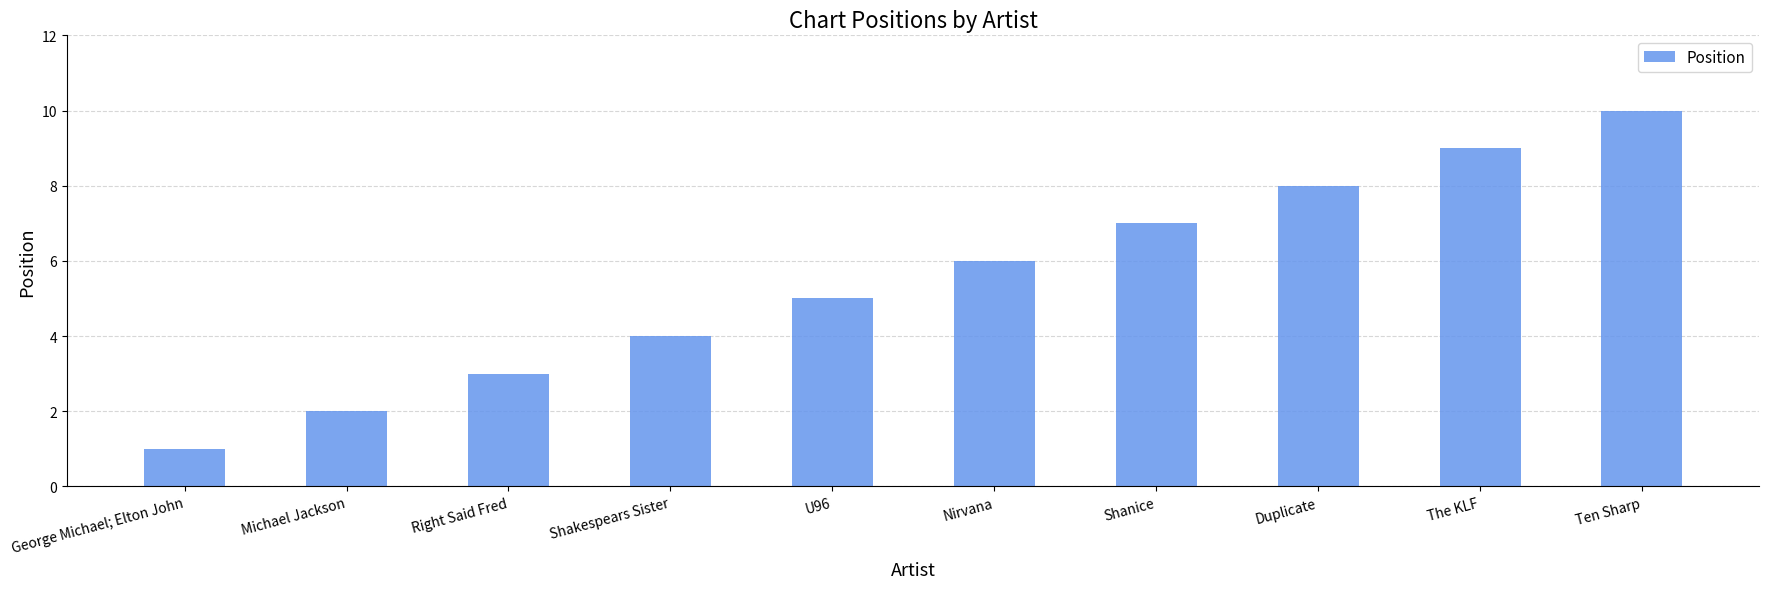

What is the ratio of the value at Shakespears Sister to the value at U96?

0.8